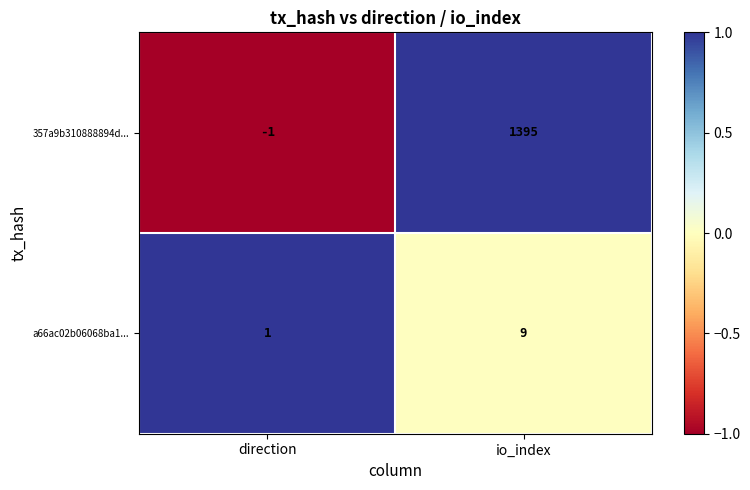

Count the number of data series in this chart.

2